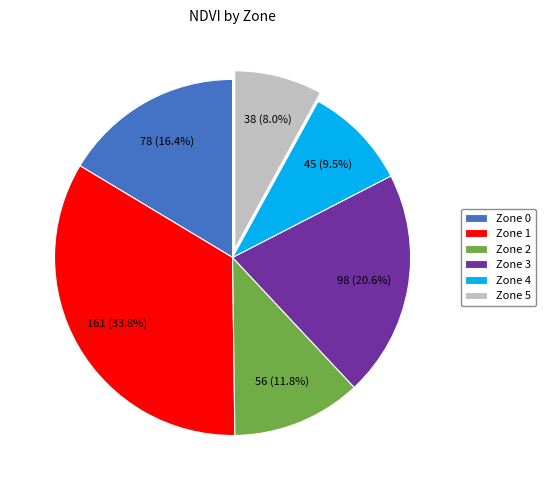

Which has a higher value, Zone 0 or Zone 3?

Zone 3